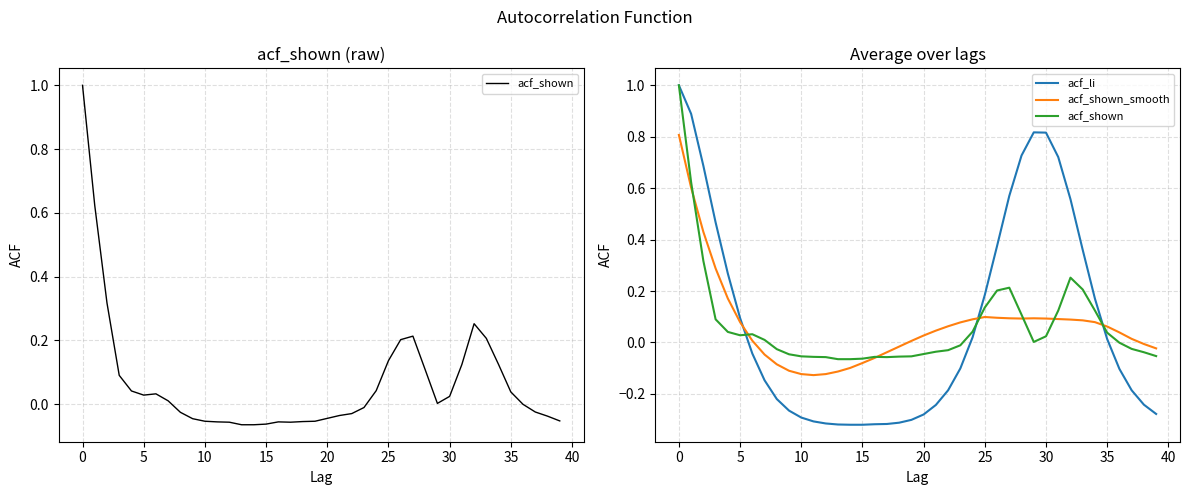

Which series has the largest range (max minus min)?

acf_li